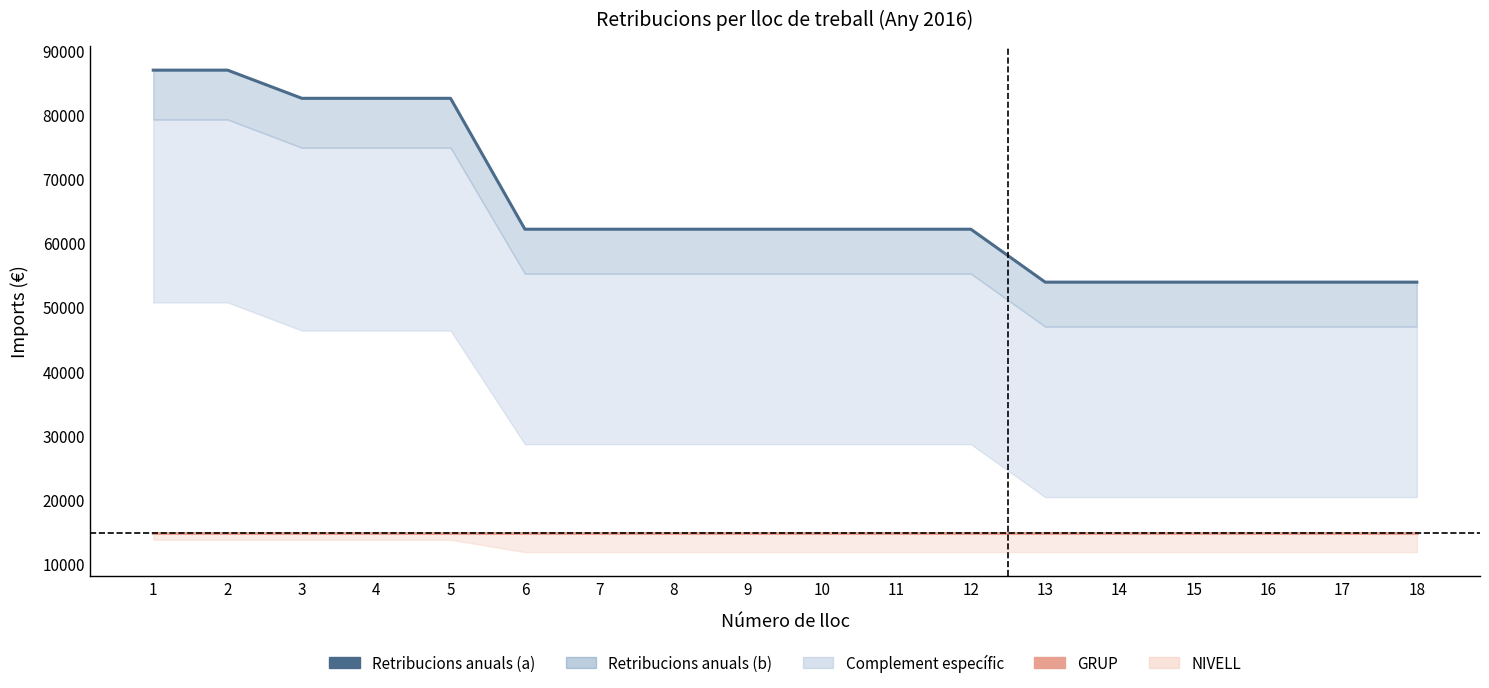

What is the spread (max minus min) of values at 7?

47311.3